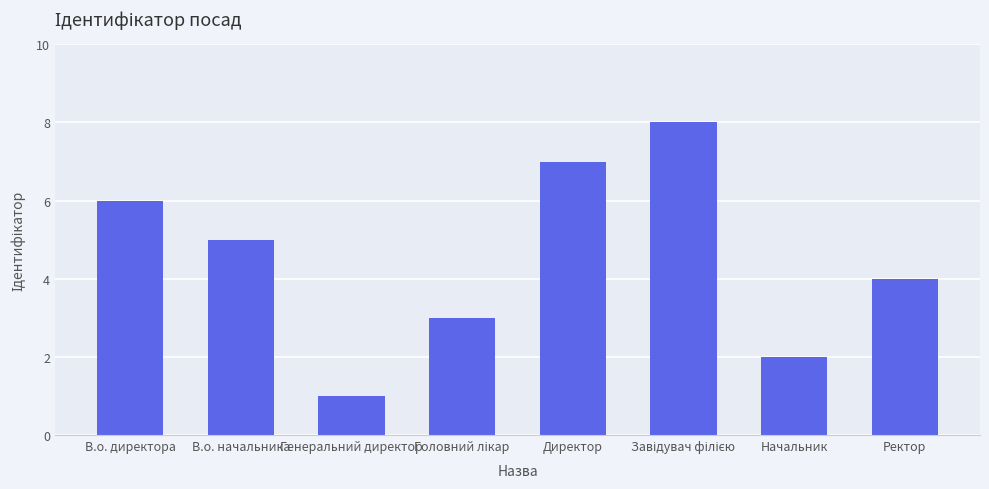

What is the value of the 6th bar from the left?

8